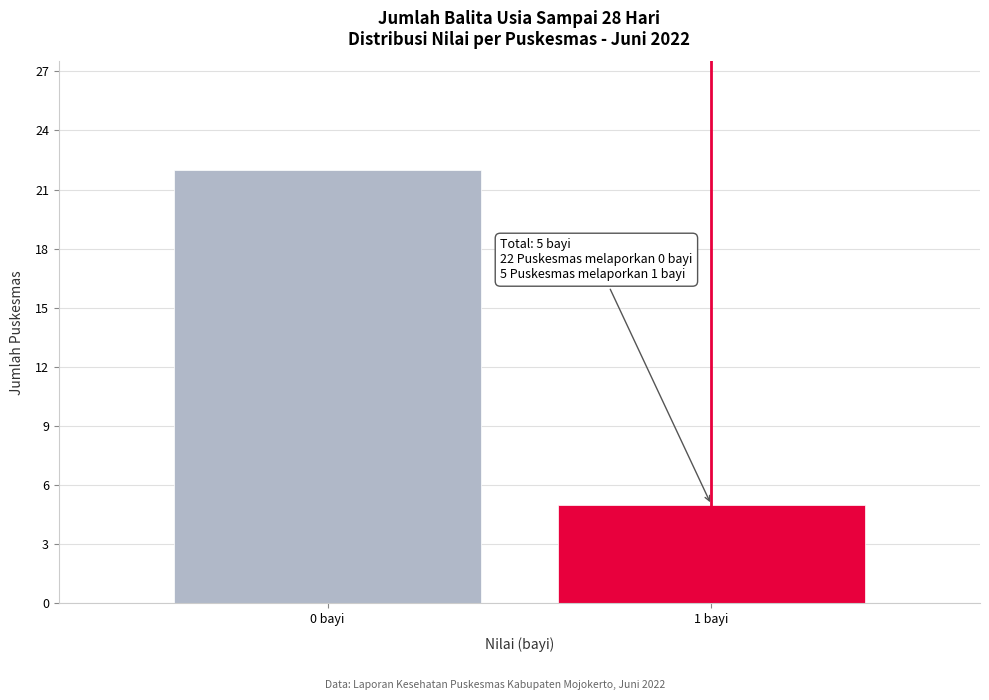

Reading right to left, extract all data points from this chart.

5	22